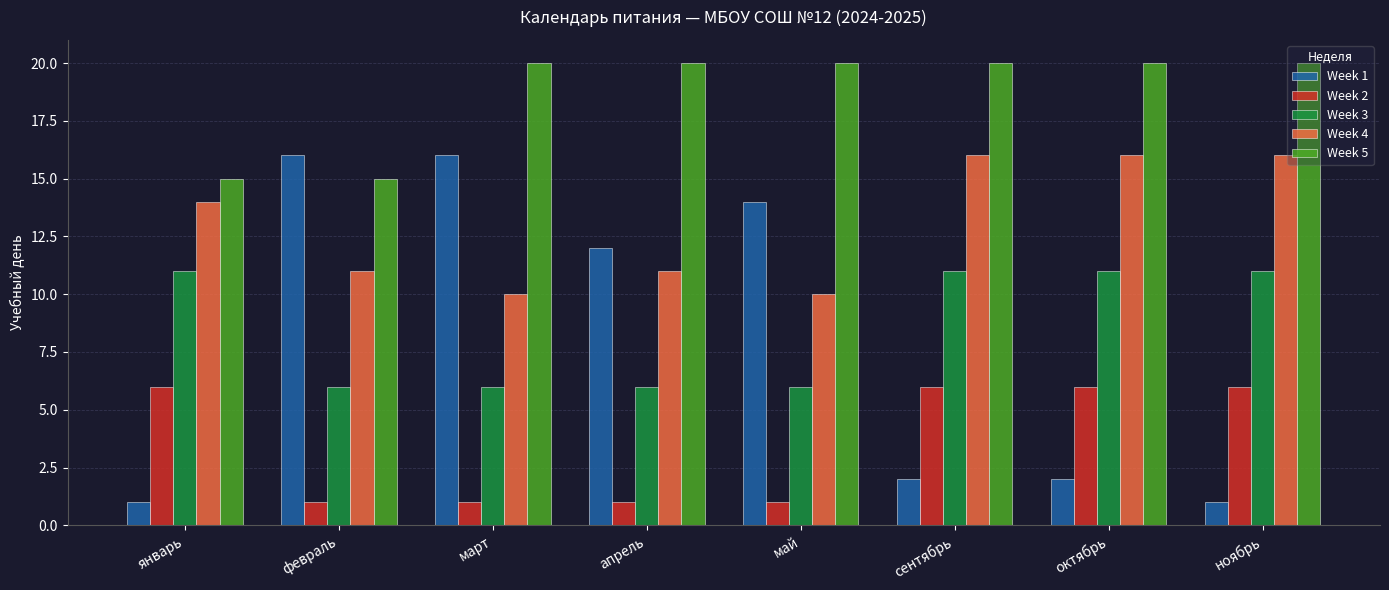

What is the difference between the highest and lowest values at январь?

14